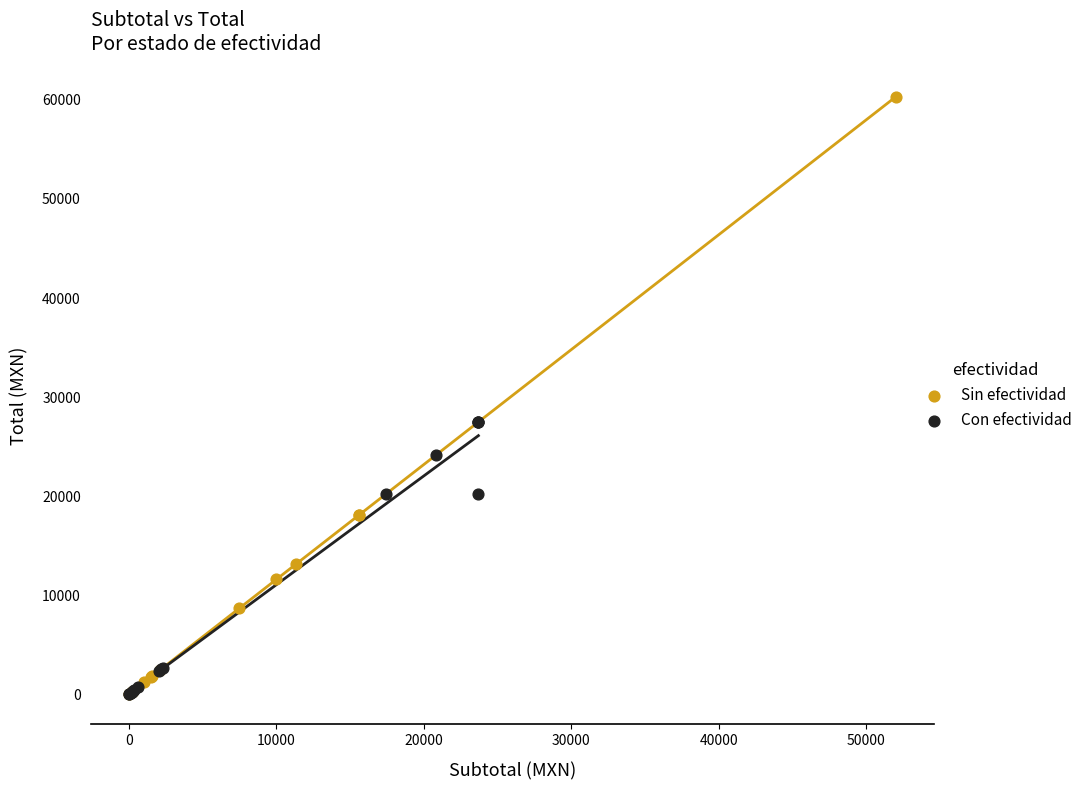

Which series reaches the maximum Y coordinate?

Sin efectividad